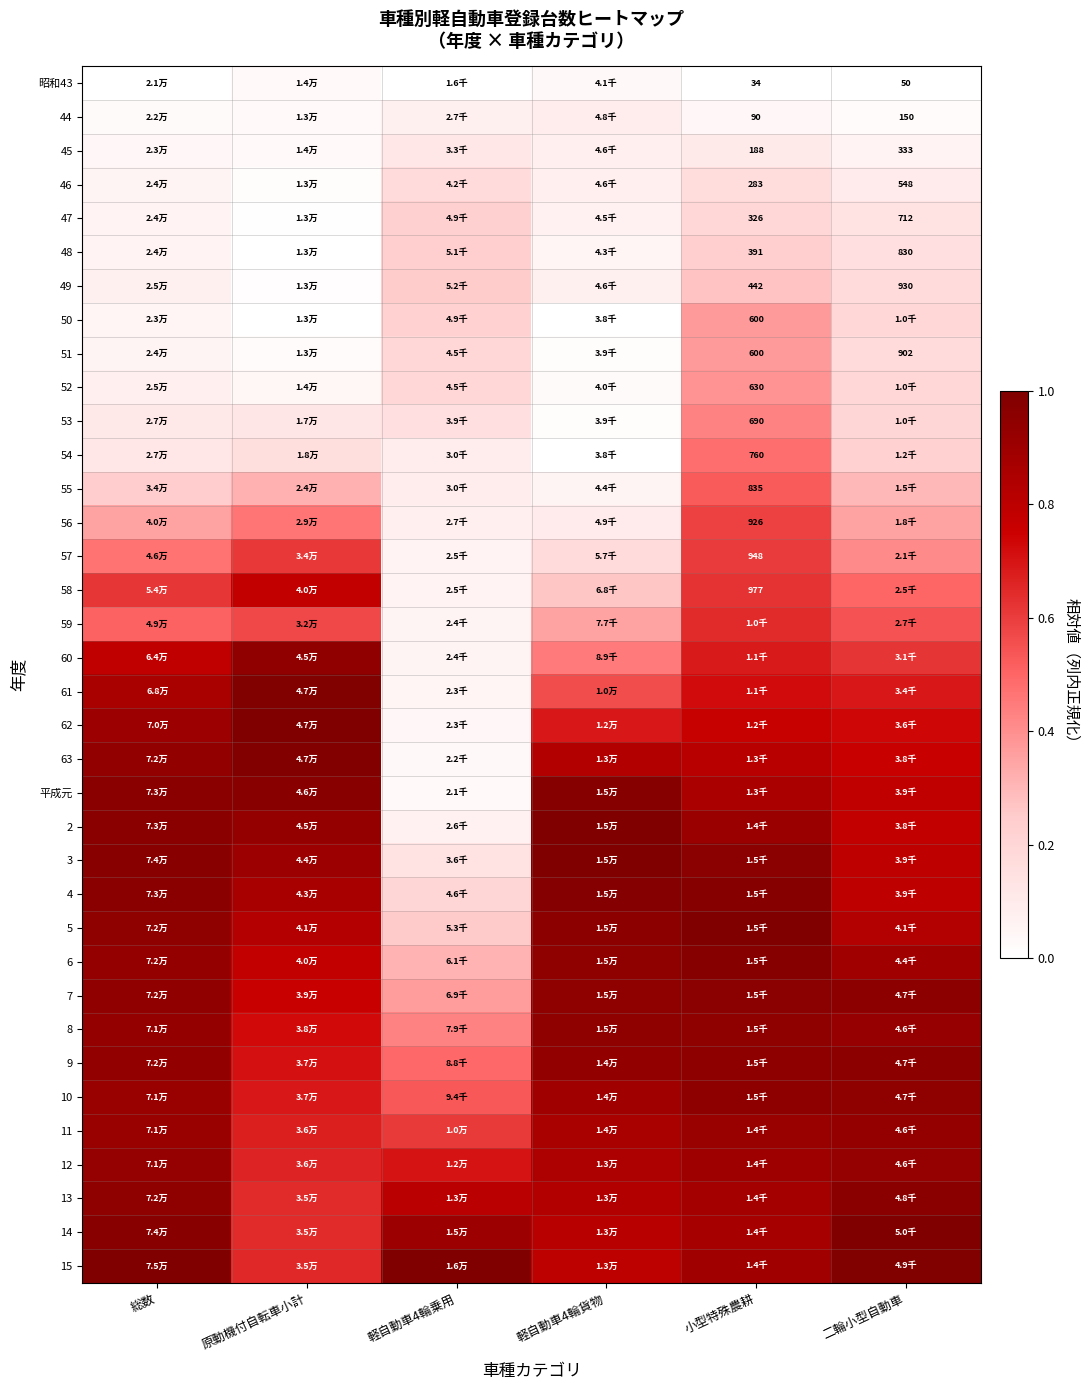

At how many categories does at least one series exceed 0?

6